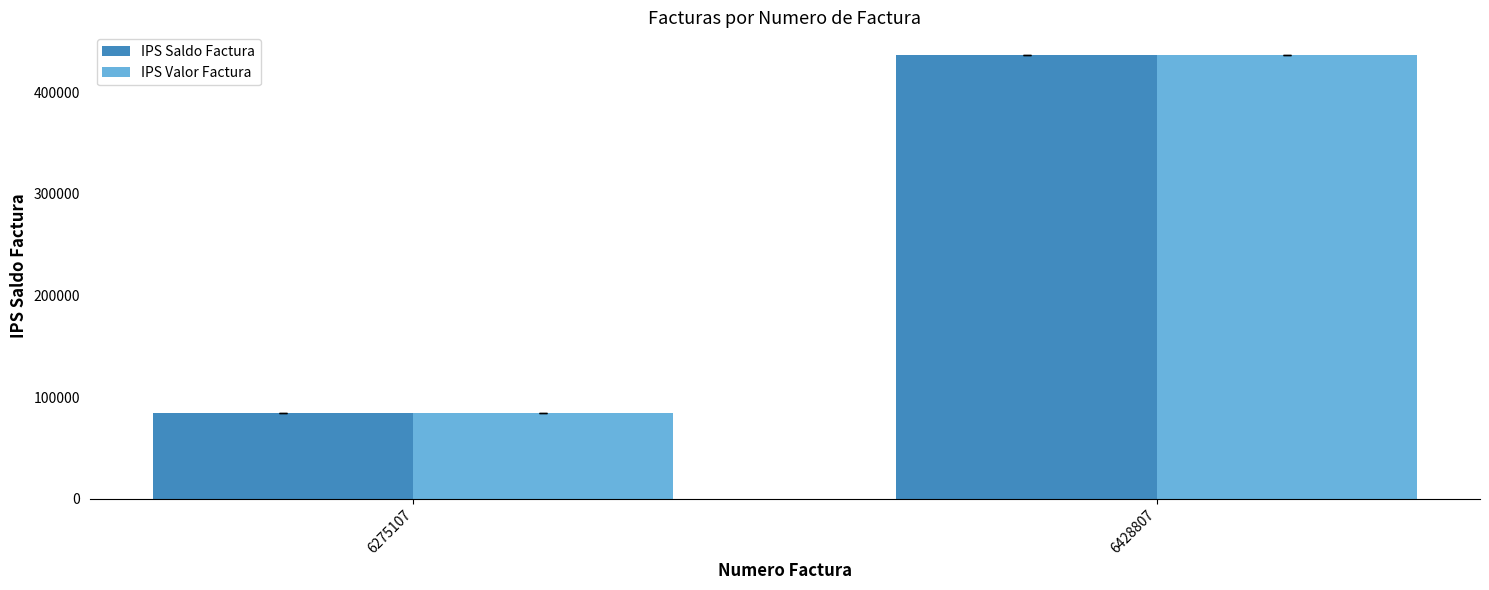

What is the approximate value of IPS Valor Factura at 6428807?

437239